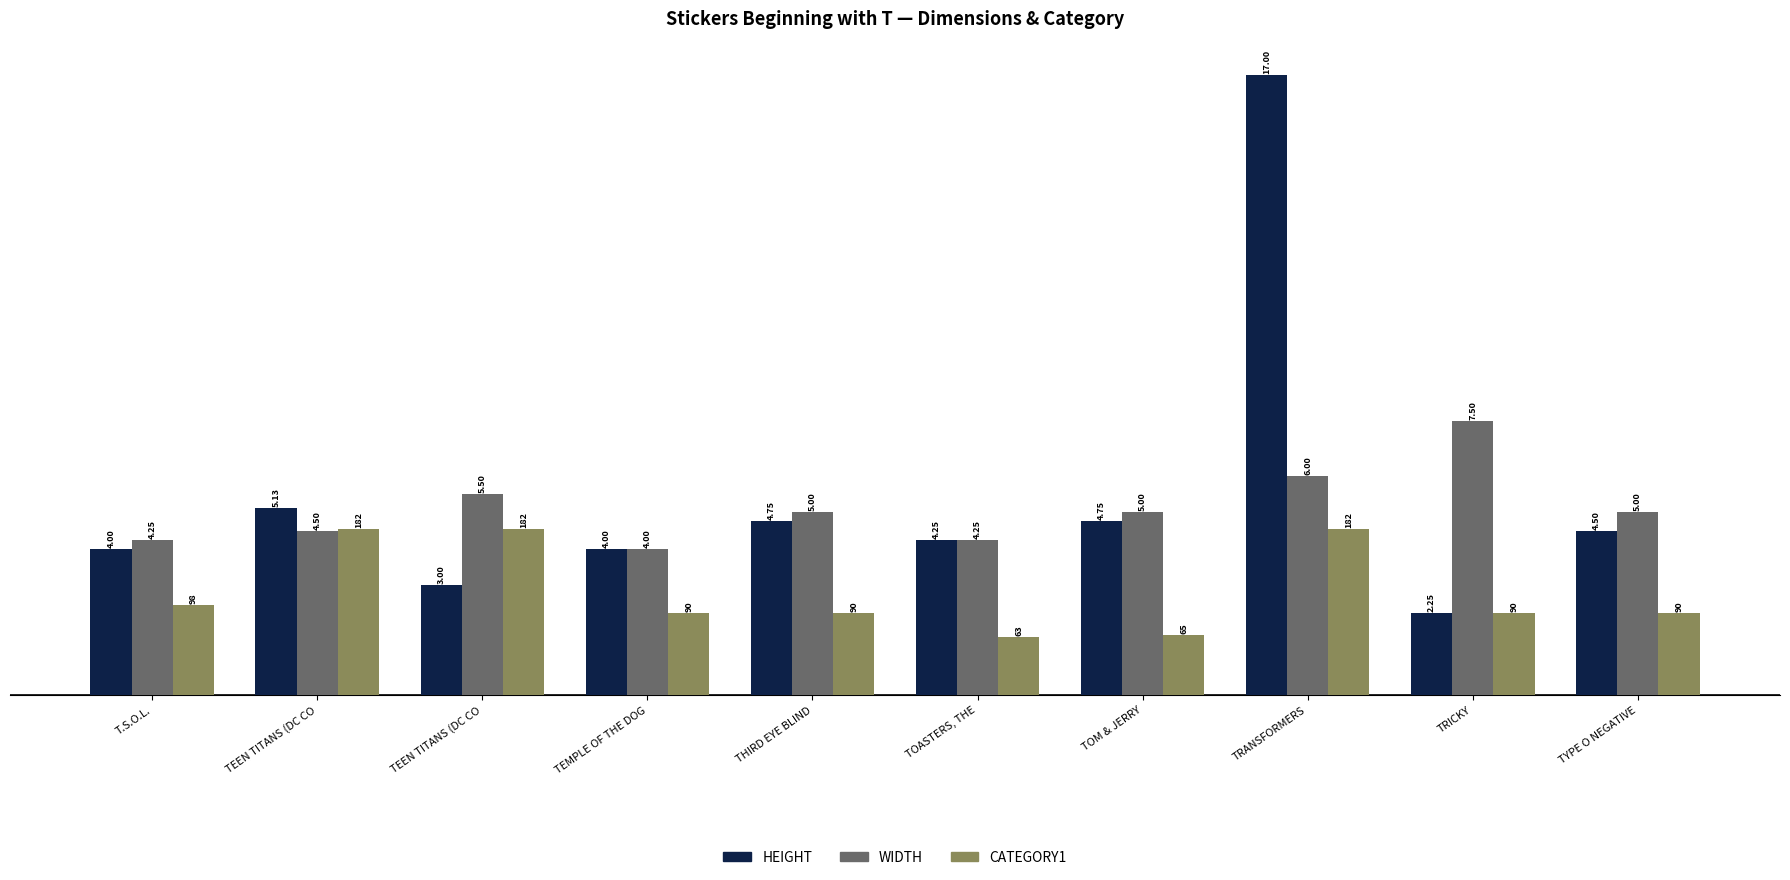

What are all the series names shown in the legend?

HEIGHT, WIDTH, CATEGORY1